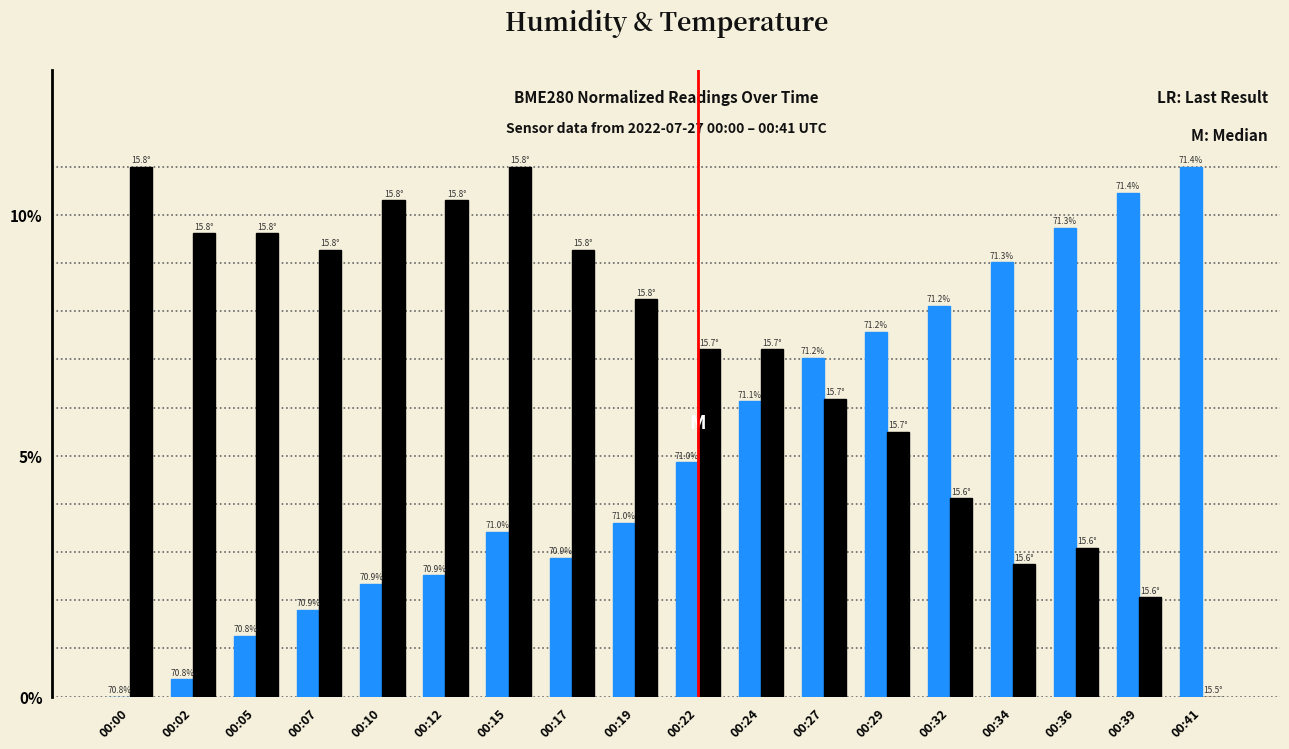

Are the bars grouped side by side (vs. stacked)?

Yes